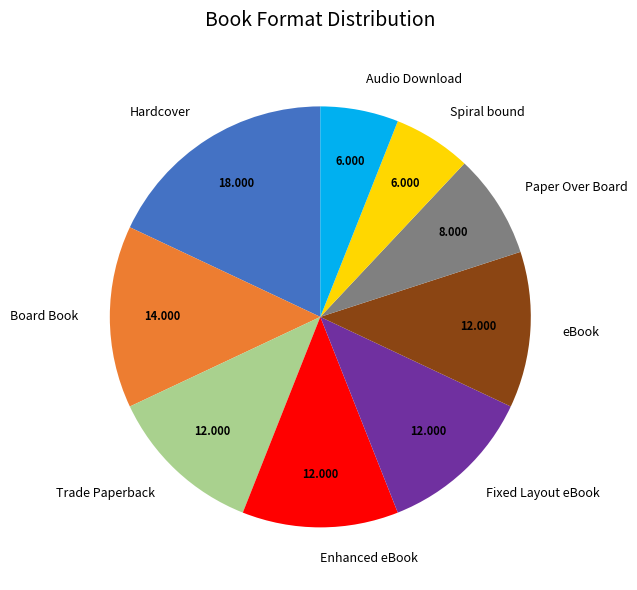

What is the largest slice in the pie chart?

Hardcover